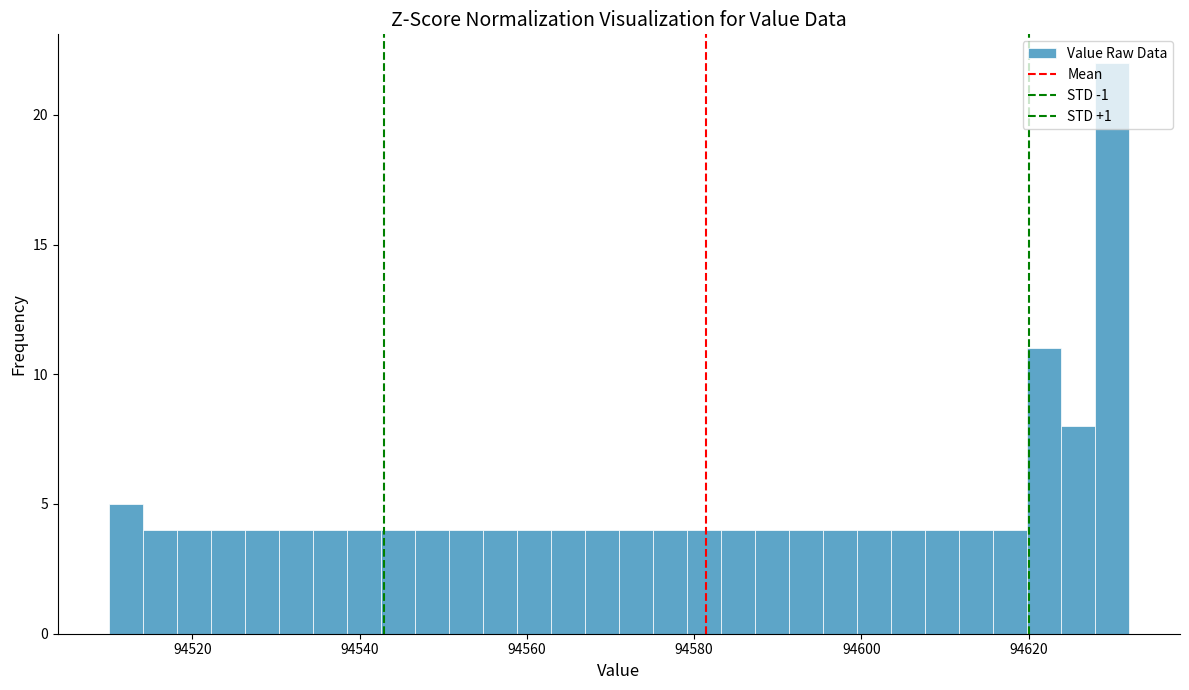

Around what value on the x-axis is the tallest bar? Give the approximate position of its centre, as read against the axis.

94630